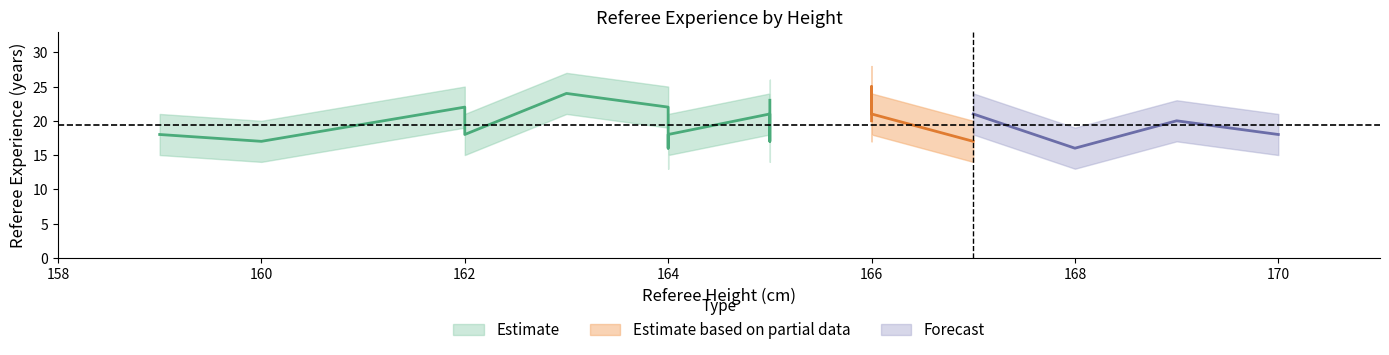

True or false: upper_bound and lower_bound intersect in this chart.

False